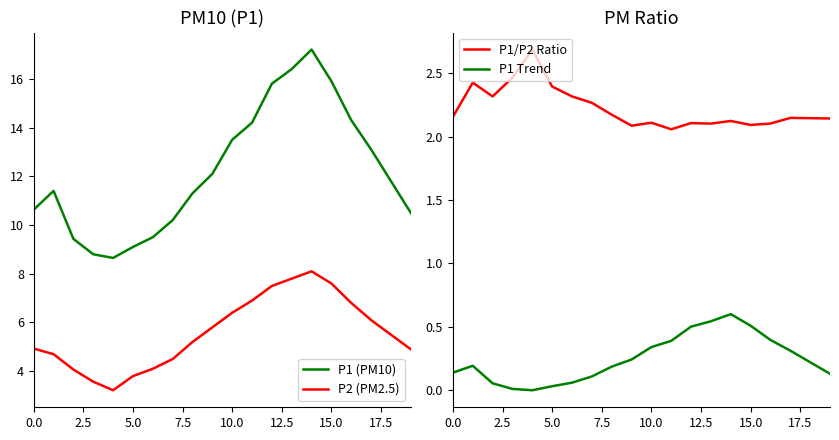

What is the average value of the P1/P2 Ratio series?

2.2